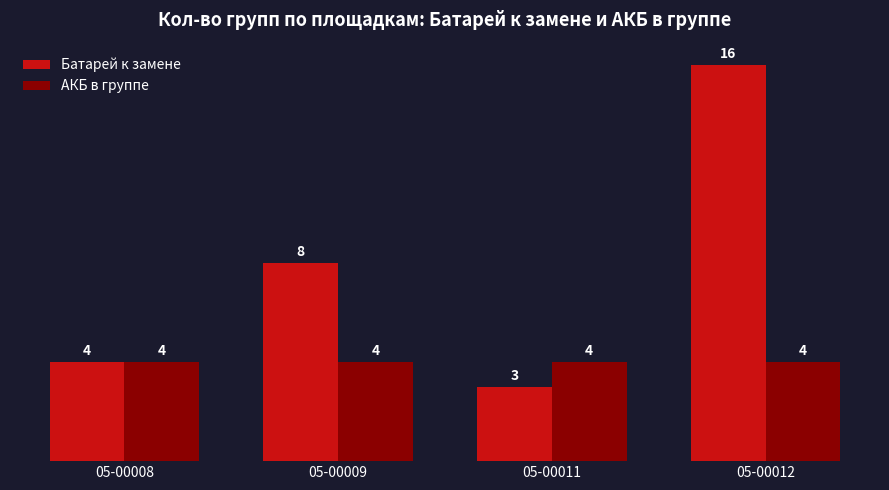

What is the value of the Батарей к замене bar at the 4th from the left?

16